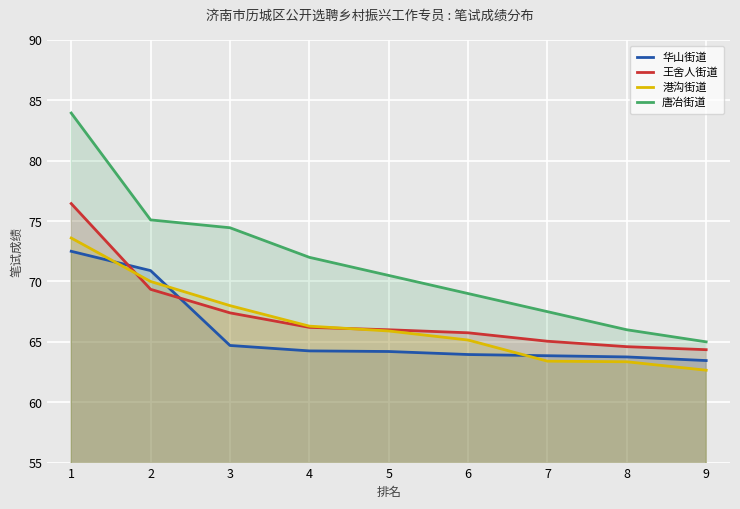

At which category does the chart reach its peak across all series?

1